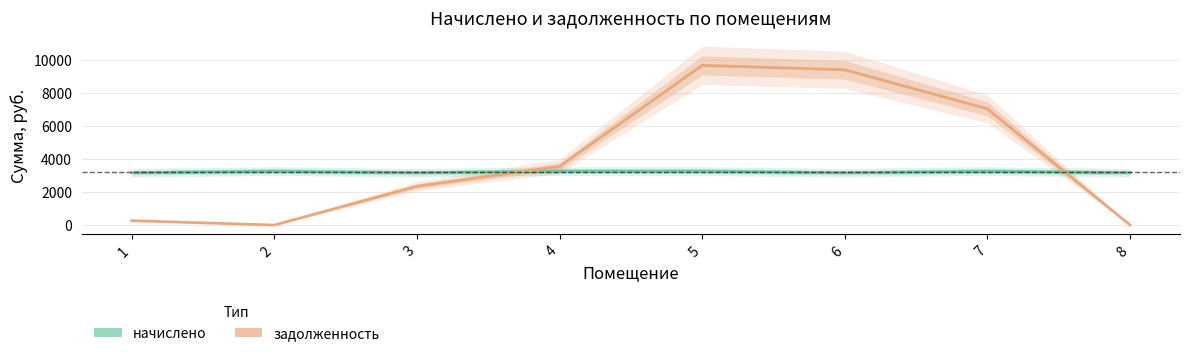

Which category has the lowest value in the задолженность series?

2